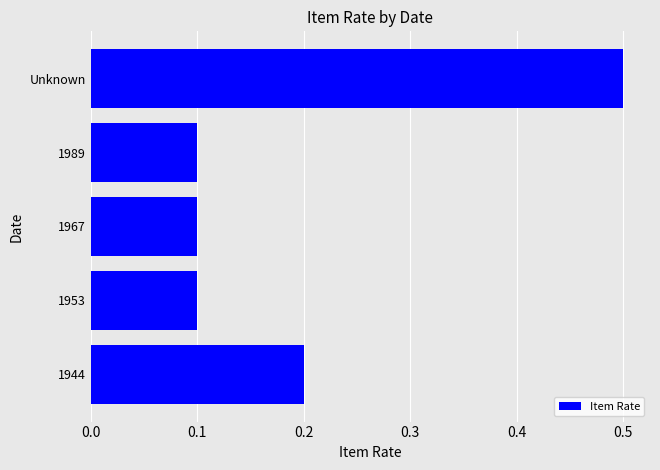

Is it true that the value at 1953 is 0.1?

True